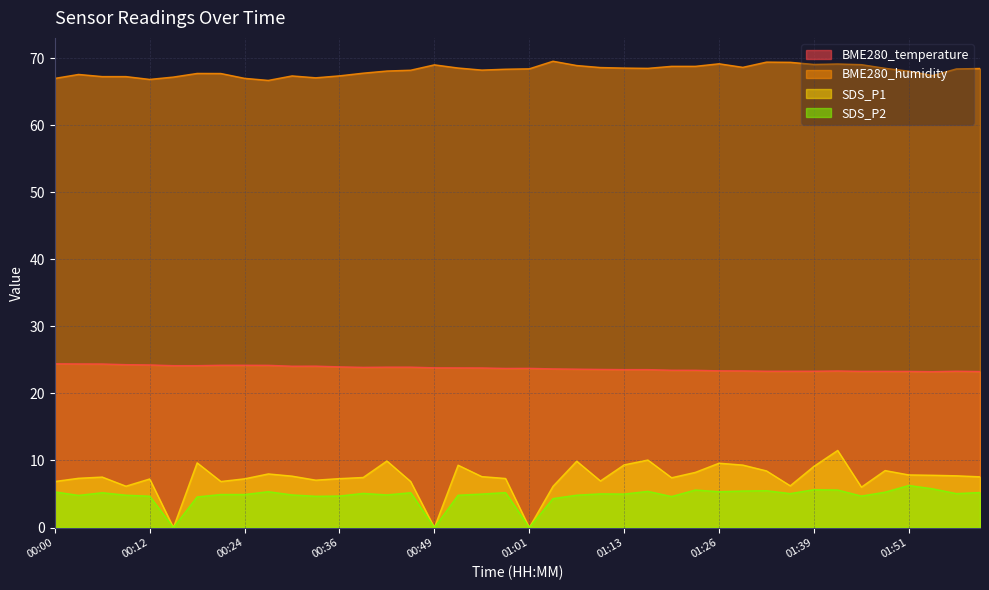

The value of BME280_temperature at 00:24 is 5.3. True or false?

False